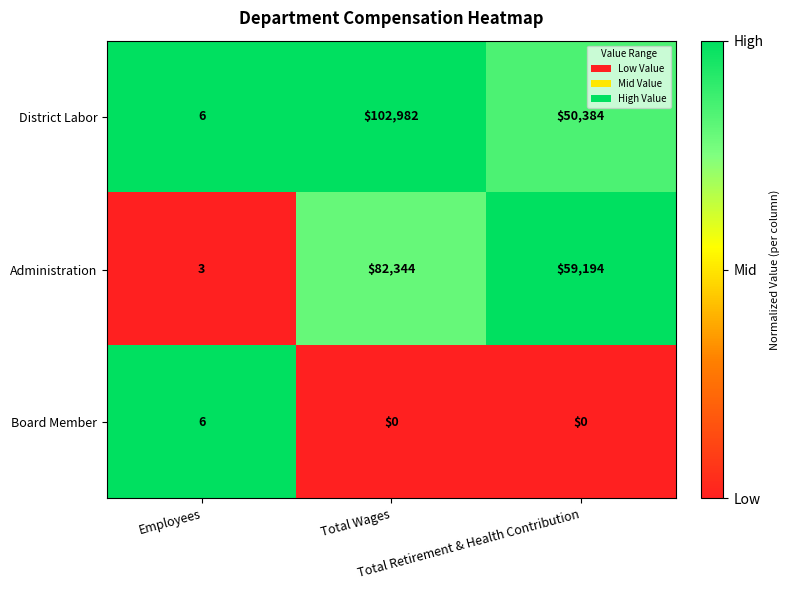

Which series has the largest total across all categories?

District Labor